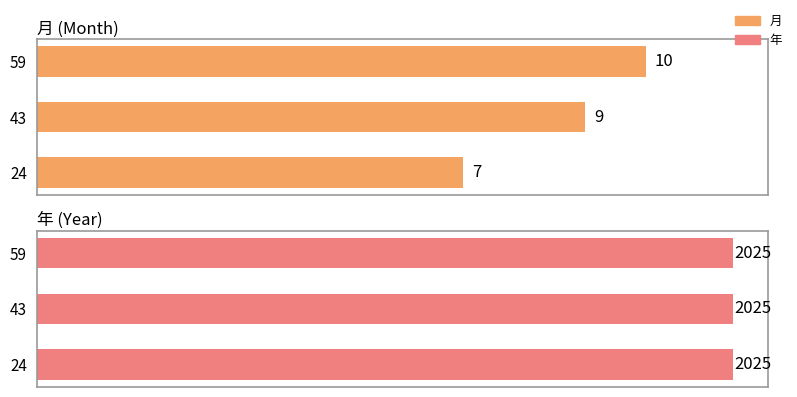

What is the maximum value for 月?

10.0